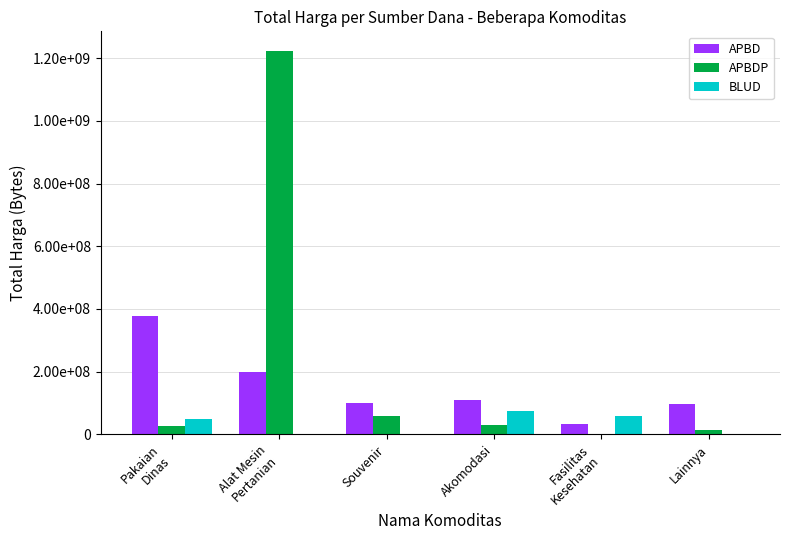

Are the bars horizontal?

No